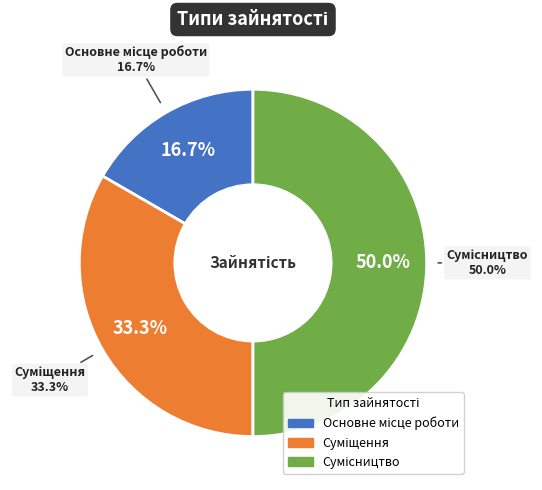

Which slice is the smallest?

Основне місце роботи